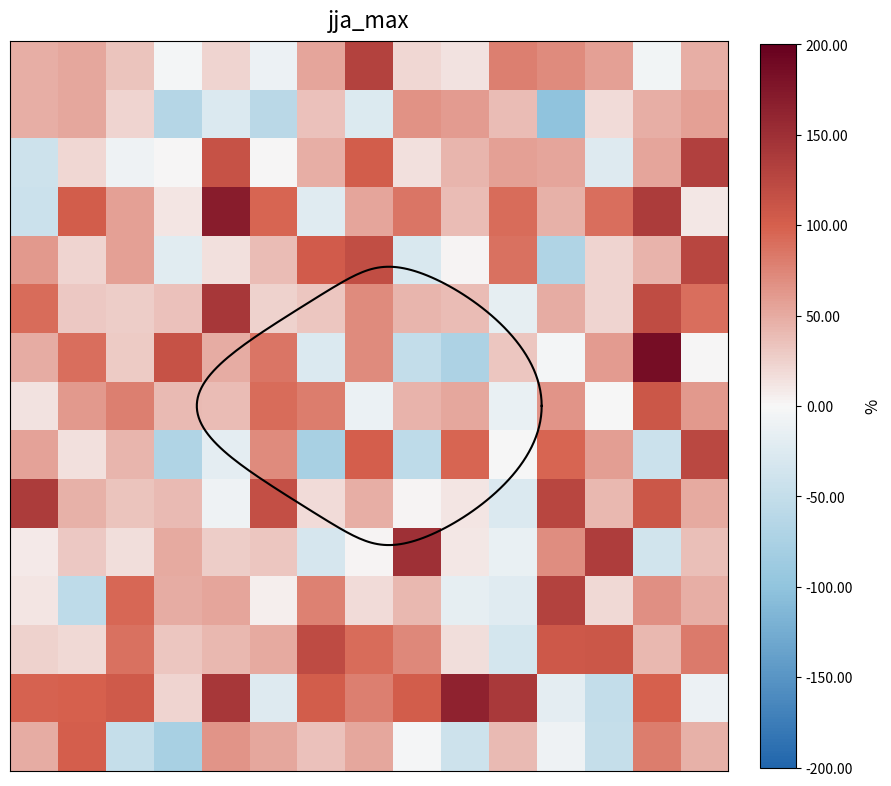

Between 6 and 5, which is larger?

6